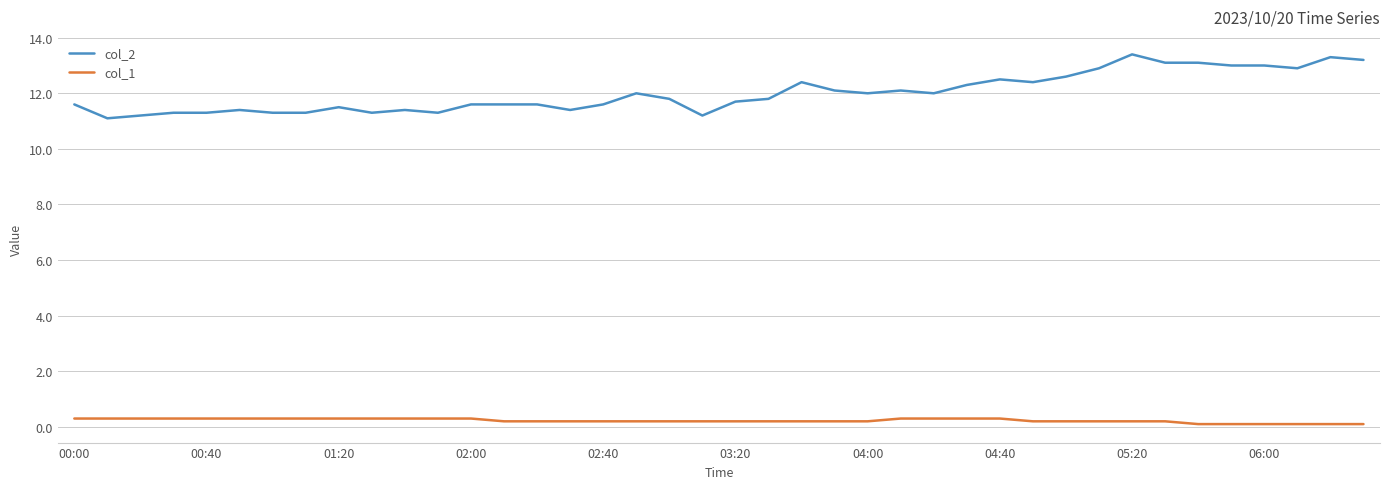

What is the highest value of the col_1 series?

0.3